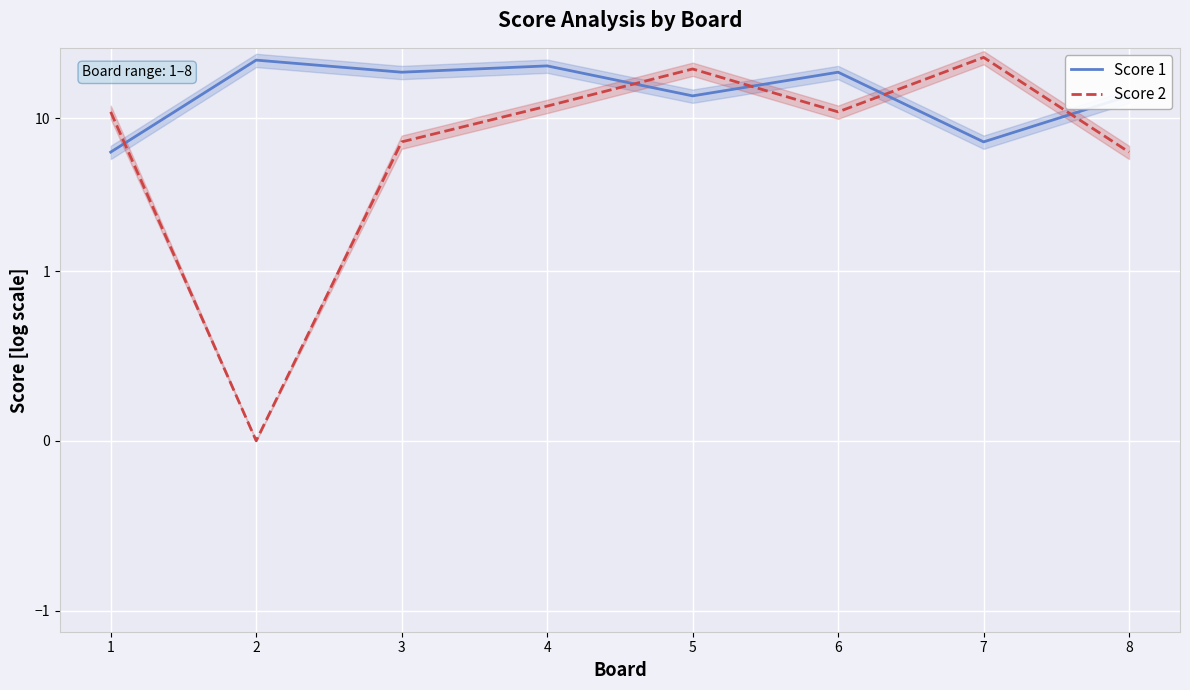

Rank the categories by Score 1 value from lowest to highest.

1, 7, 5, 8, 3, 6, 4, 2